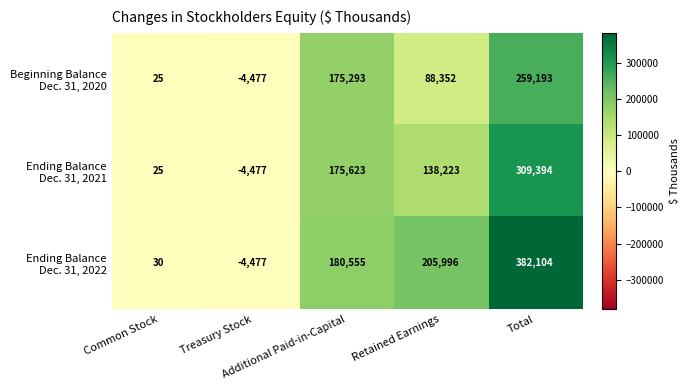

What is the maximum value shown in the chart?

382104